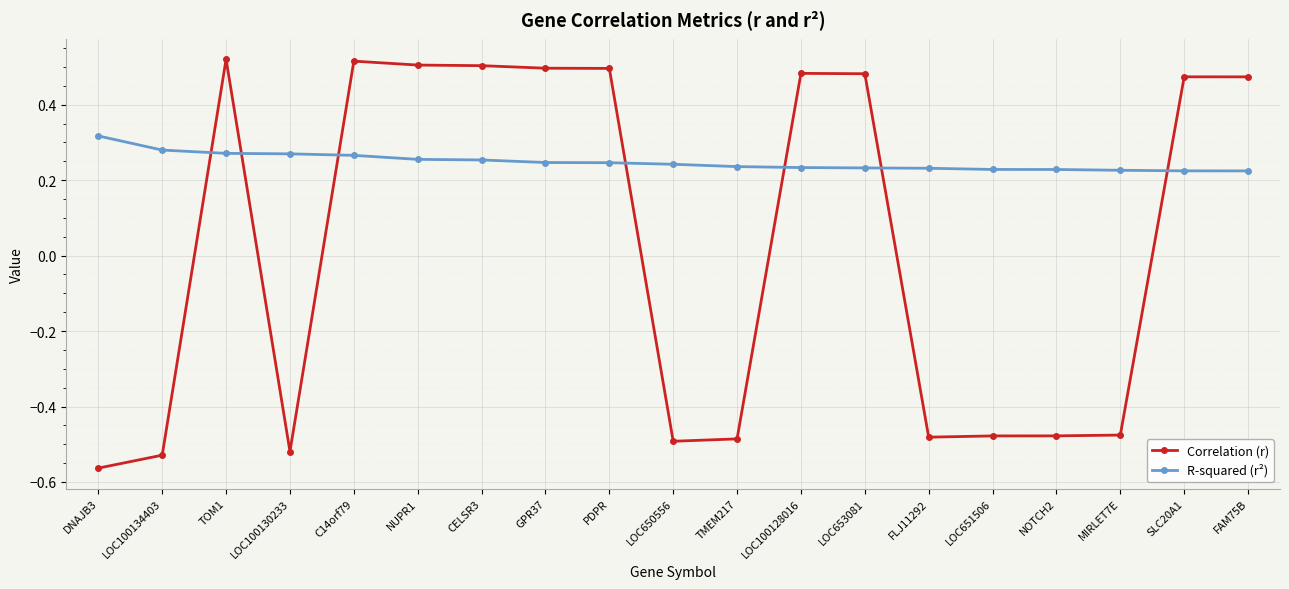

What is the total value across all series at TOM1?

0.8